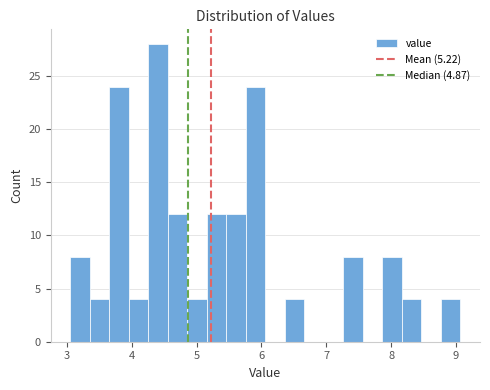

Read against the x-axis, roughly where is the centre of the tallest bar?

4.4